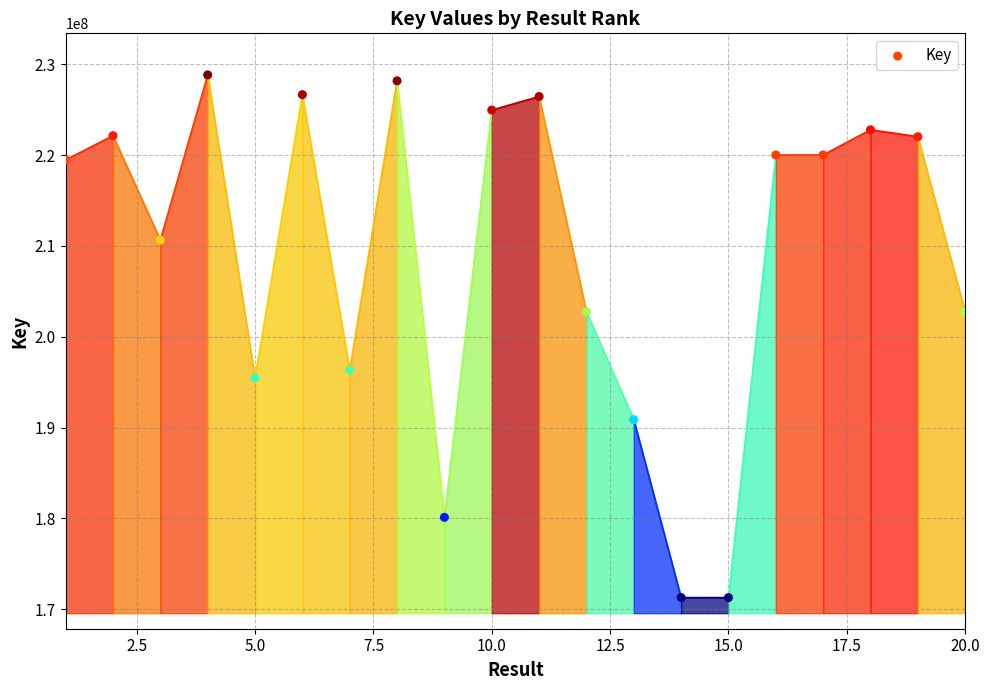

What is the range of Y values (max minus min)?

57554114